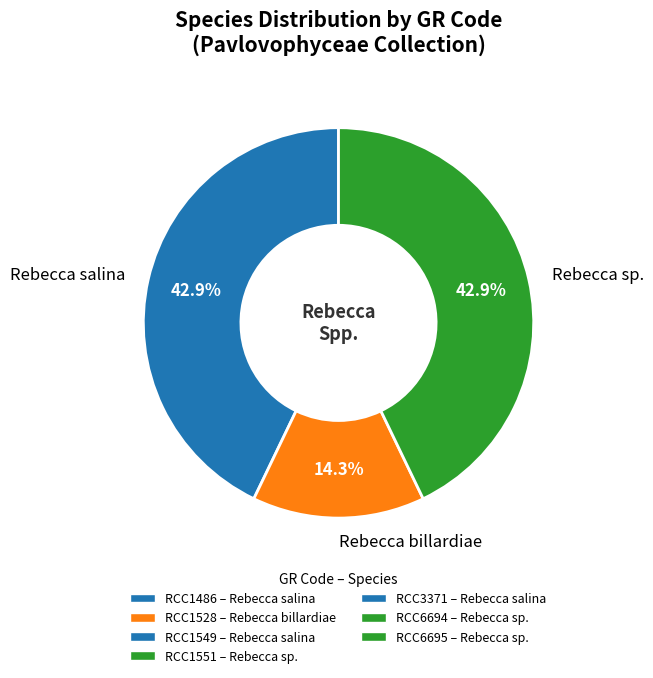

Count the number of slices in the pie.

3